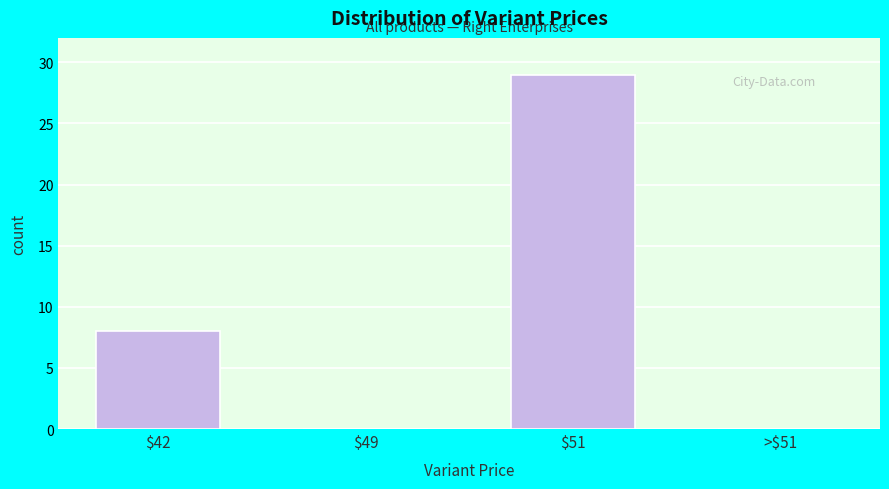

True or false: the data shows 0 at $49.

True